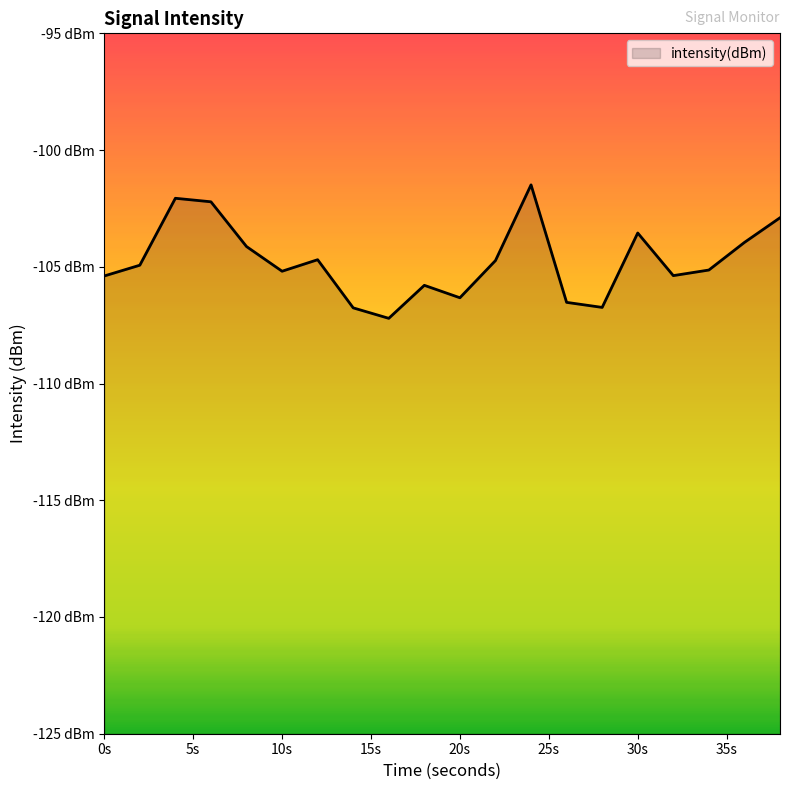

What is the difference between the maximum and minimum values?

5.7